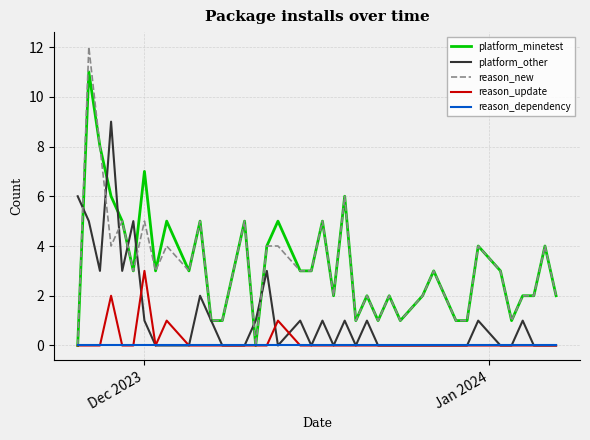

What is the greatest value displayed?

12